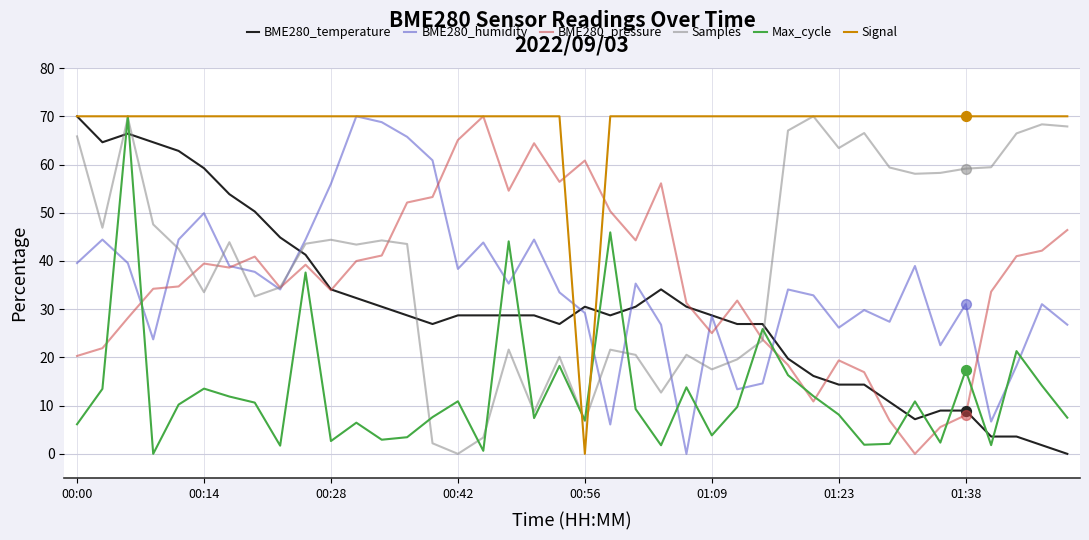

How many times do Max_cycle and BME280_humidity cross each other?

12